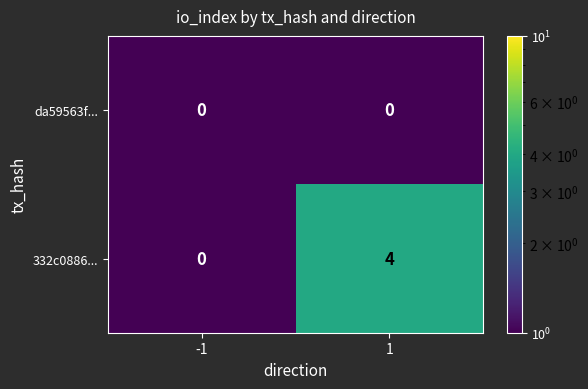

Between -1 and 1, which series saw the biggest shift?

332c0886...